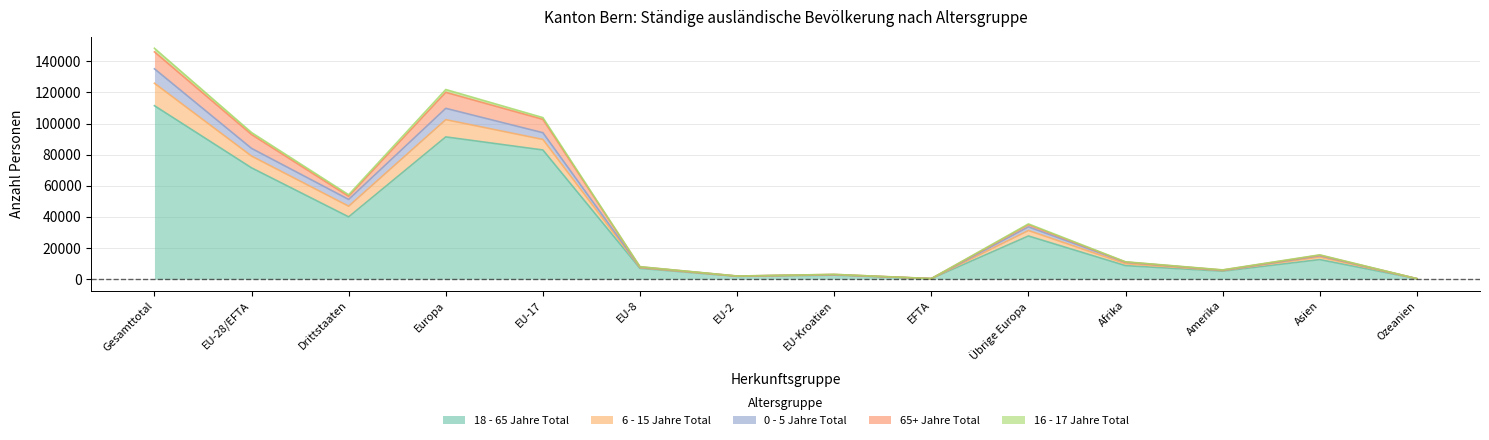

True or false: 6 - 15 Jahre Total has more than 0 points higher than both neighbors.

True